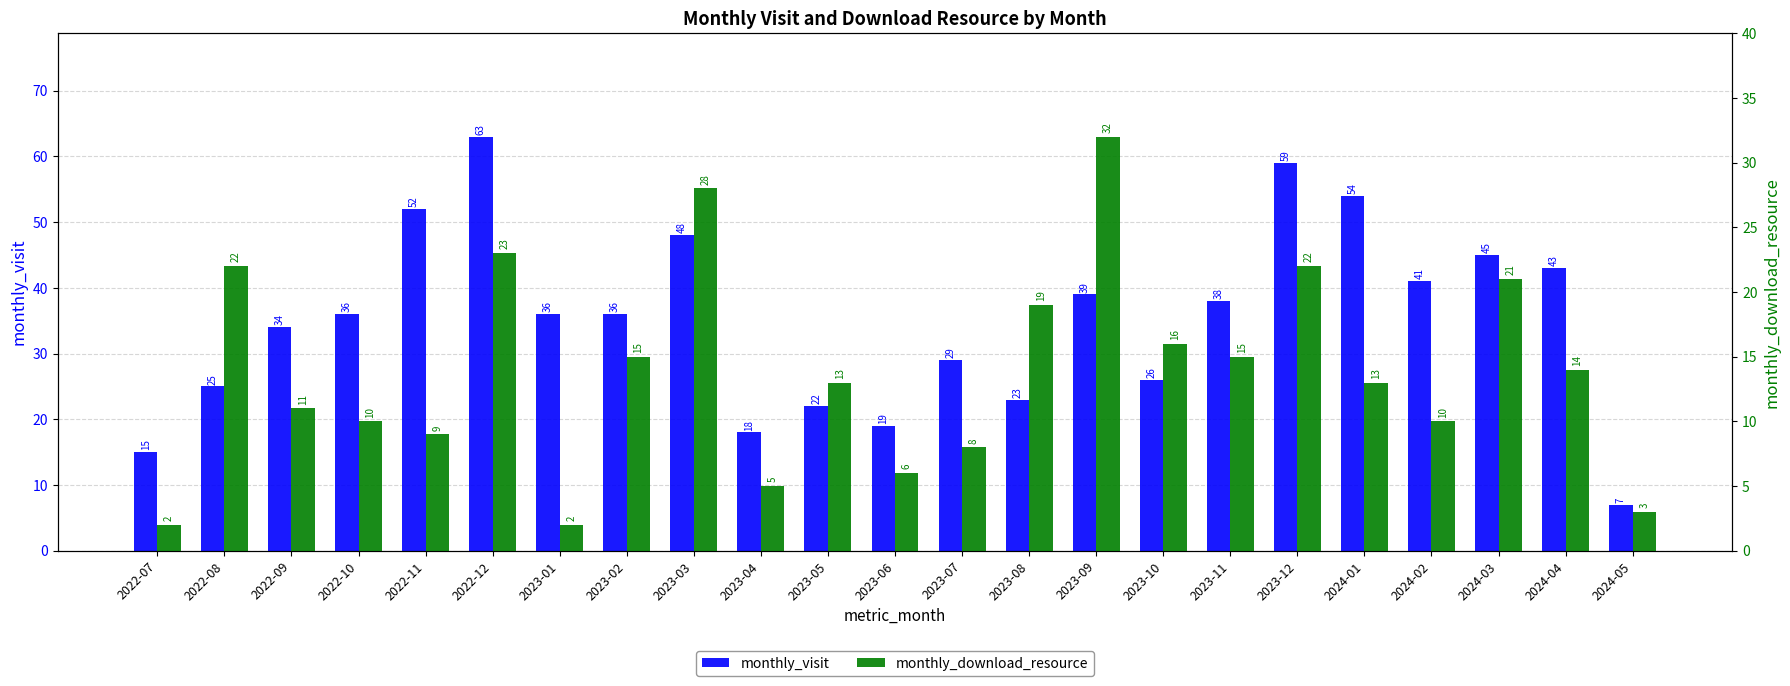

What is the sum of the monthly_visit values at 2024-04 and 2023-08?

66